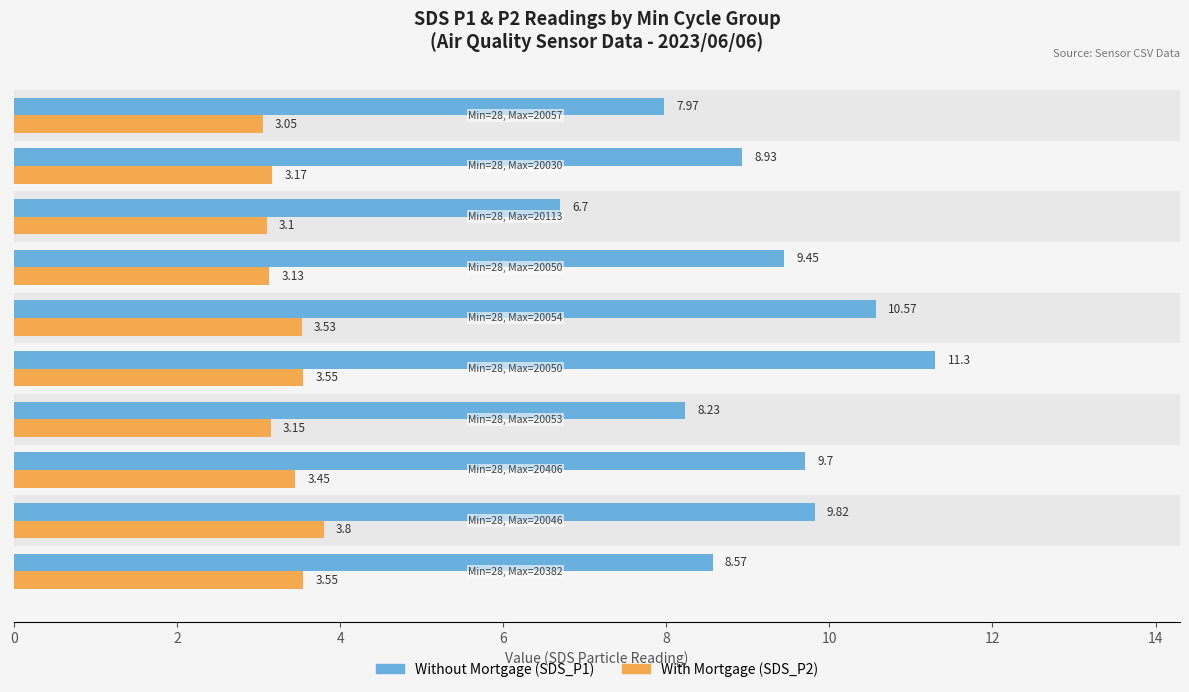

Count the number of data series in this chart.

2